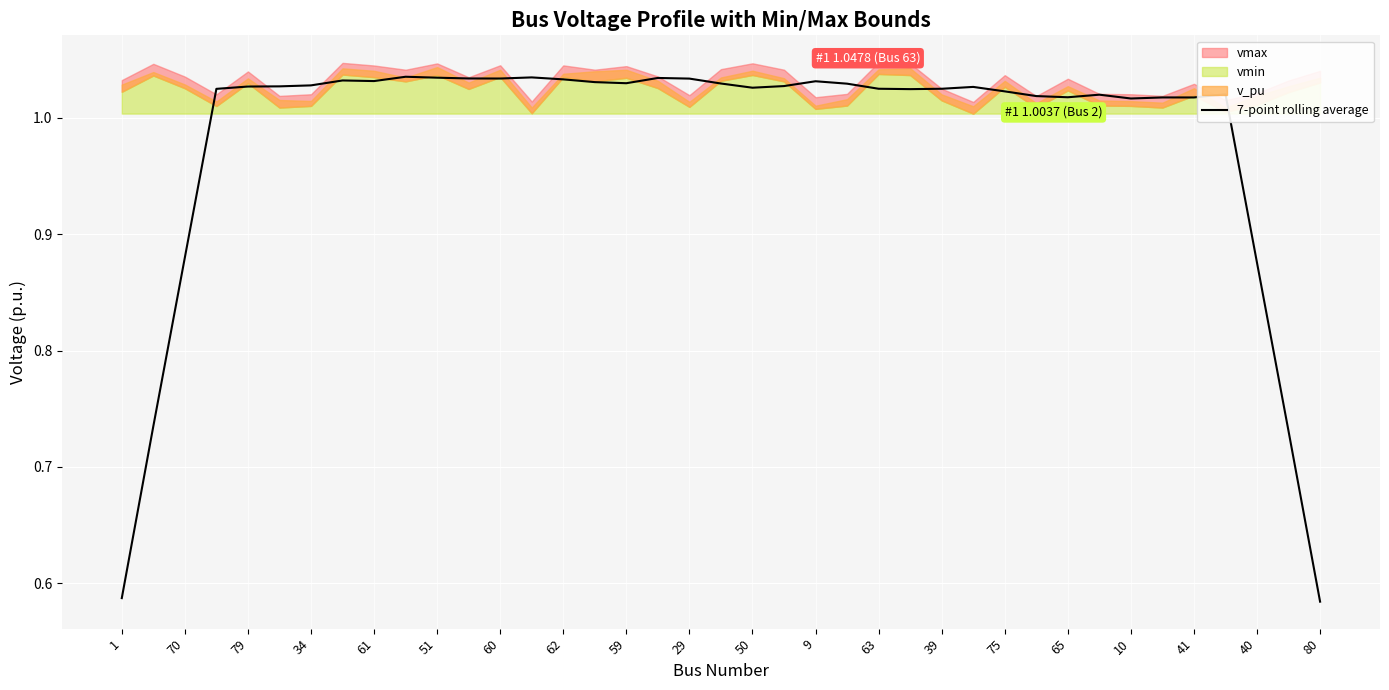

The value of 7-point rolling average at 60 is 0.6. True or false?

False